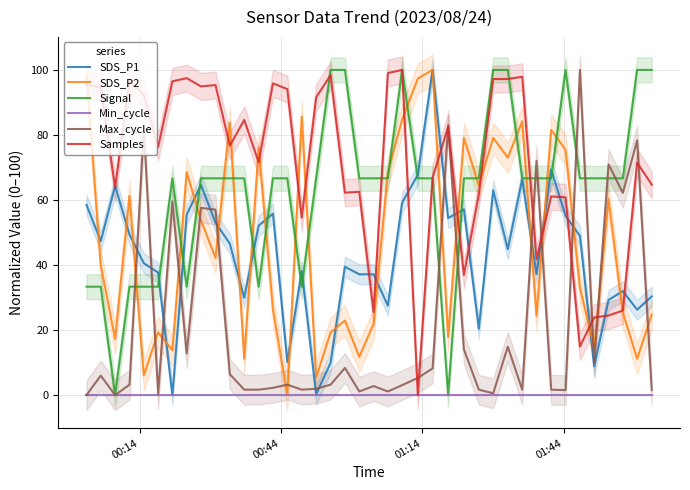

Count the number of categories in the chart.

40